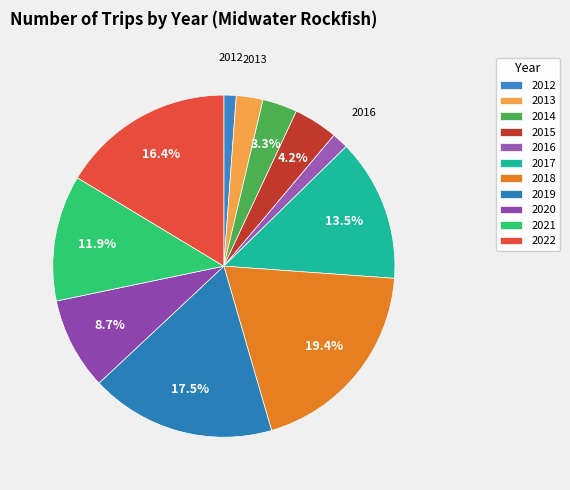

Count the number of slices in the pie.

11